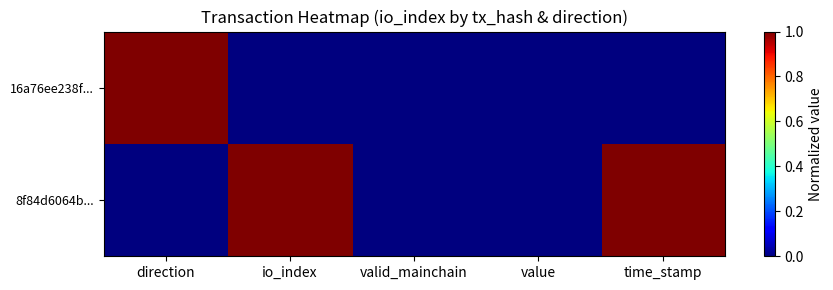

Reading left to right, what are all the values shown in this chart?

8f84d6064b...: direction=0	io_index=1	valid_mainchain=0	value=0	time_stamp=1
16a76ee238f...: direction=1	io_index=0	valid_mainchain=0	value=0	time_stamp=0